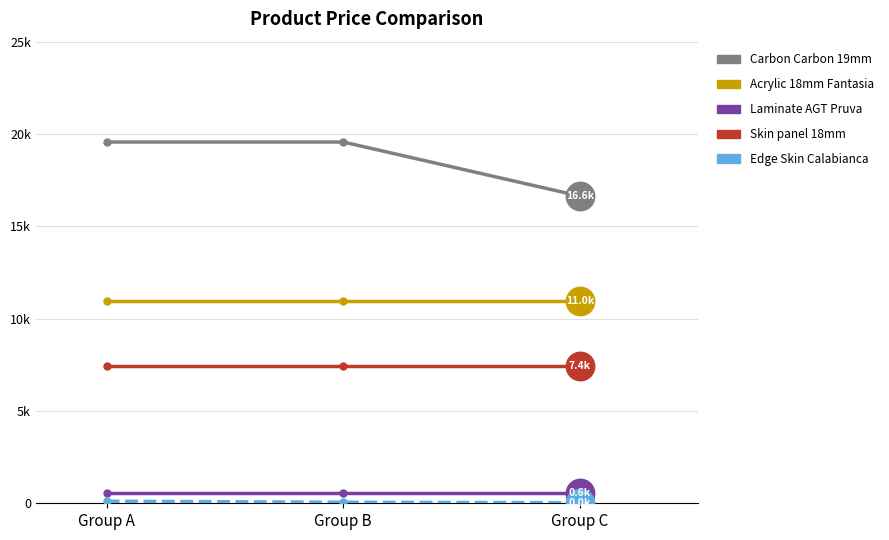

Is the value of Laminate AGT Pruva at Group C greater than the value of Edge Skin Calabianca at Group A?

Yes